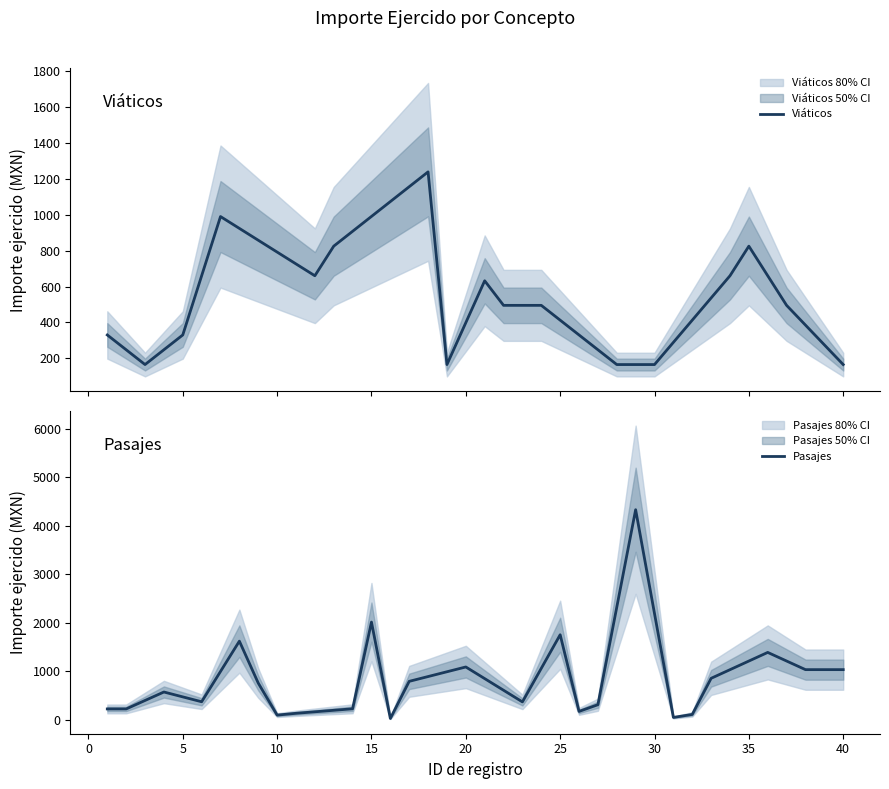

What is the highest value of the Pasajes series?

4333.0